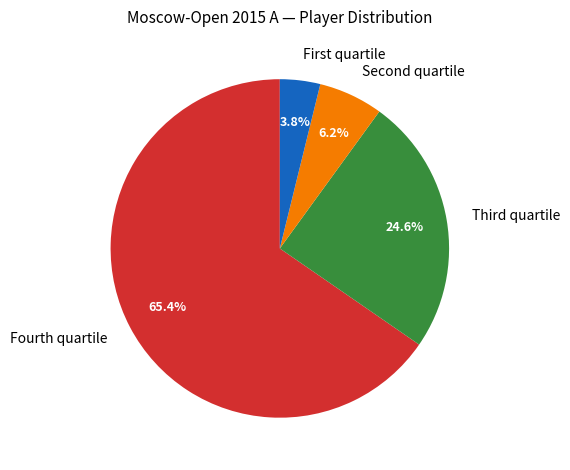

Which slice represents more than half of the pie?

Fourth quartile